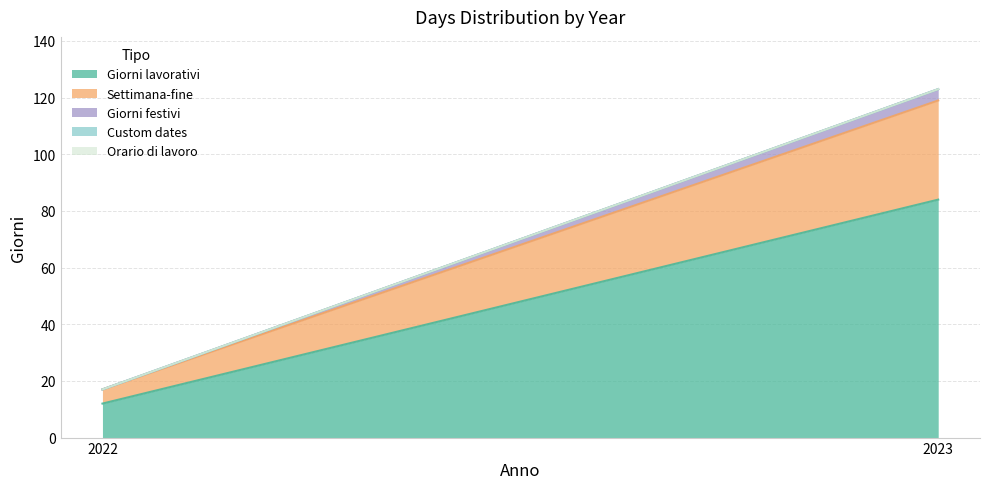

What are all the series names shown in the legend?

Giorni lavorativi, Settimana-fine, Giorni festivi, Custom dates, Orario di lavoro